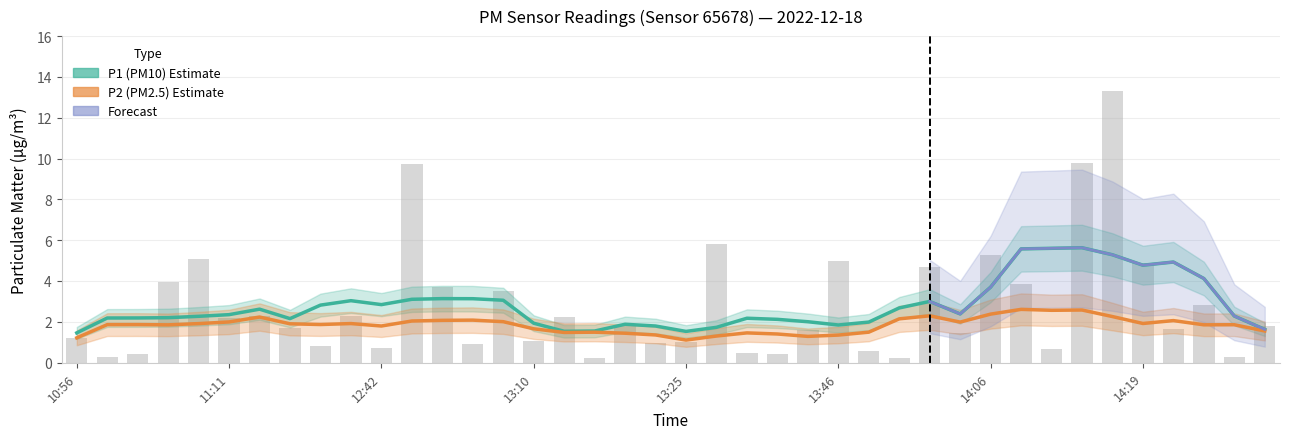

Does the chart contain any negative values?

No